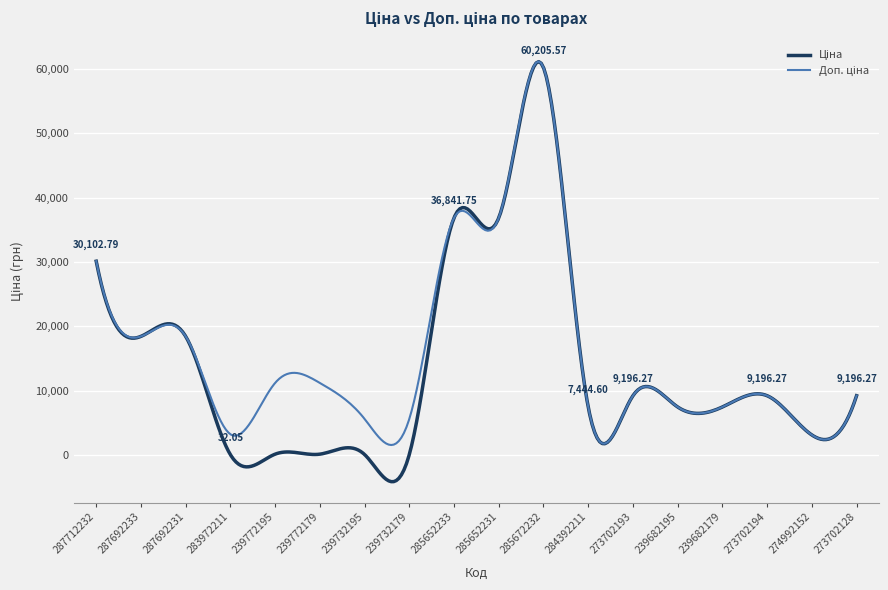

How many lines are shown in the chart?

2